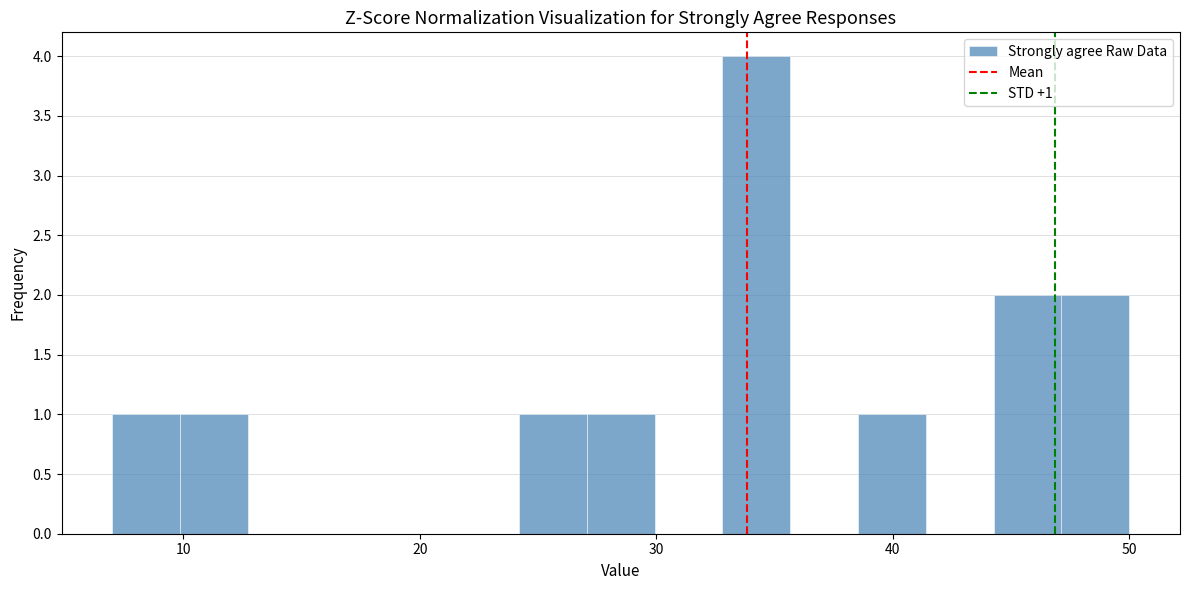

Read against the x-axis, roughly where is the centre of the tallest bar?

34